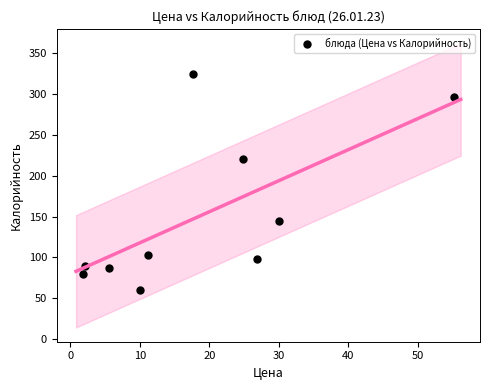

What Y value in the scatter plot is closest to 192?

220